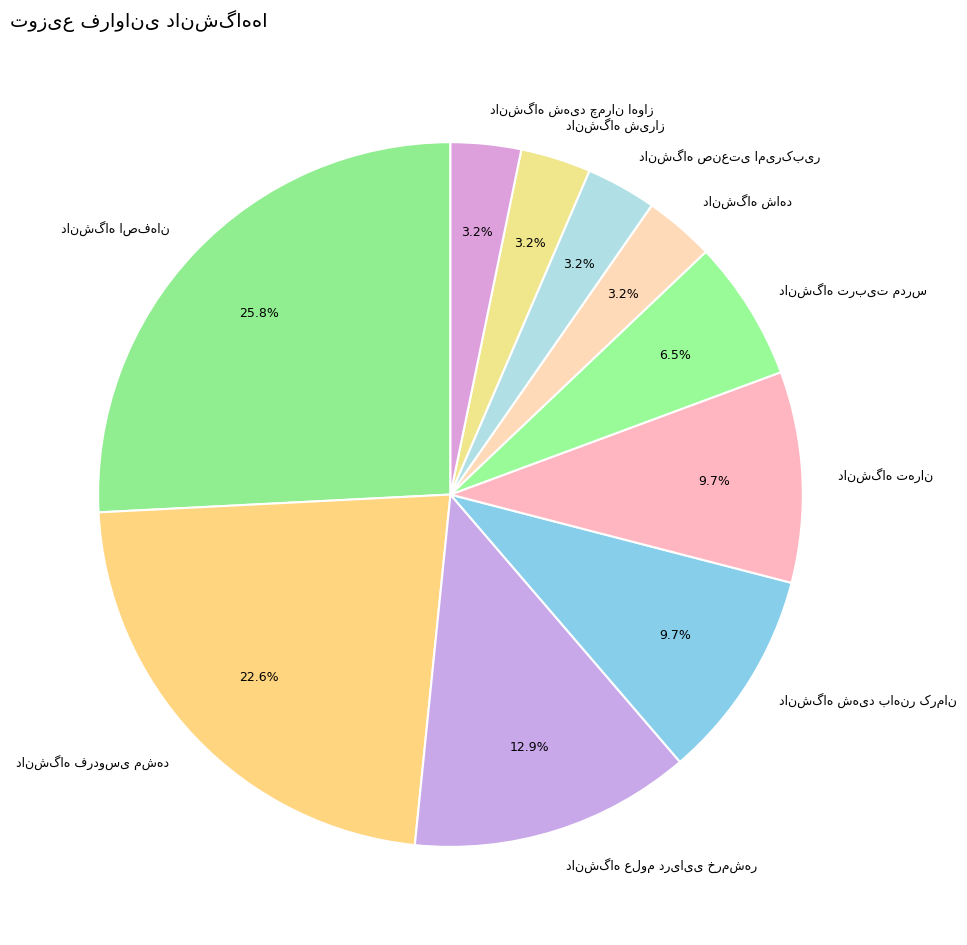

Does any single category account for the majority?

No